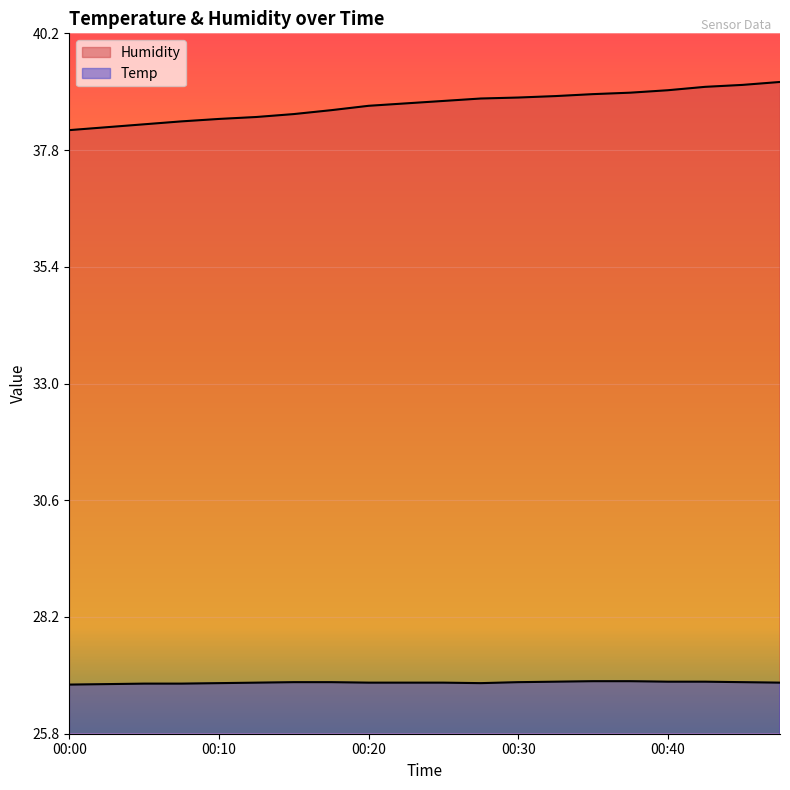

True or false: Humidity and Temp intersect in this chart.

False